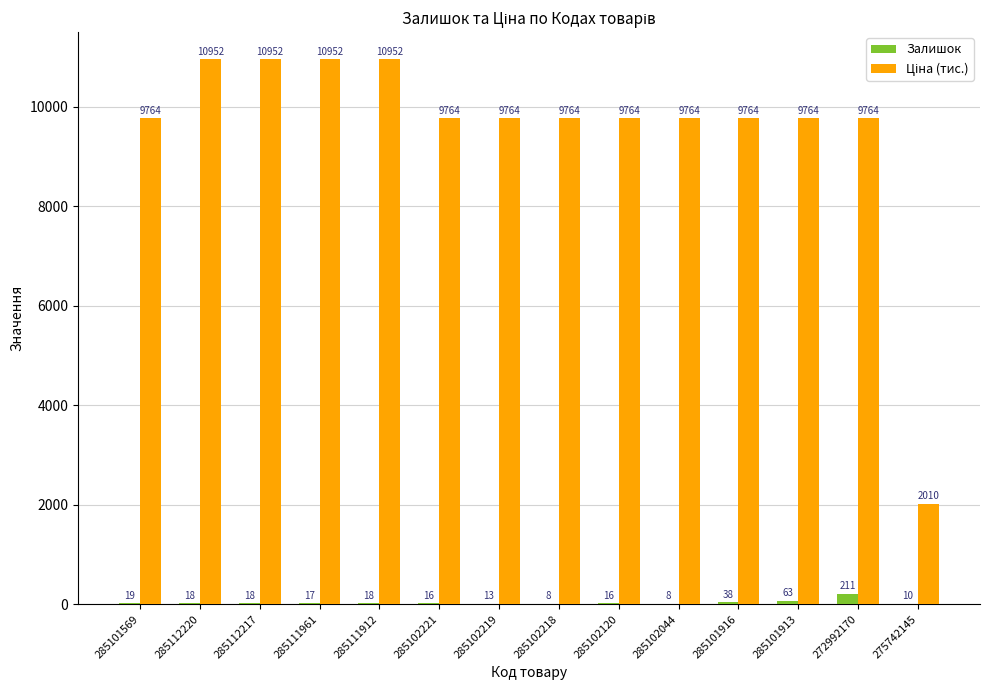

Where does the Залишок series first go above 18?

285101569